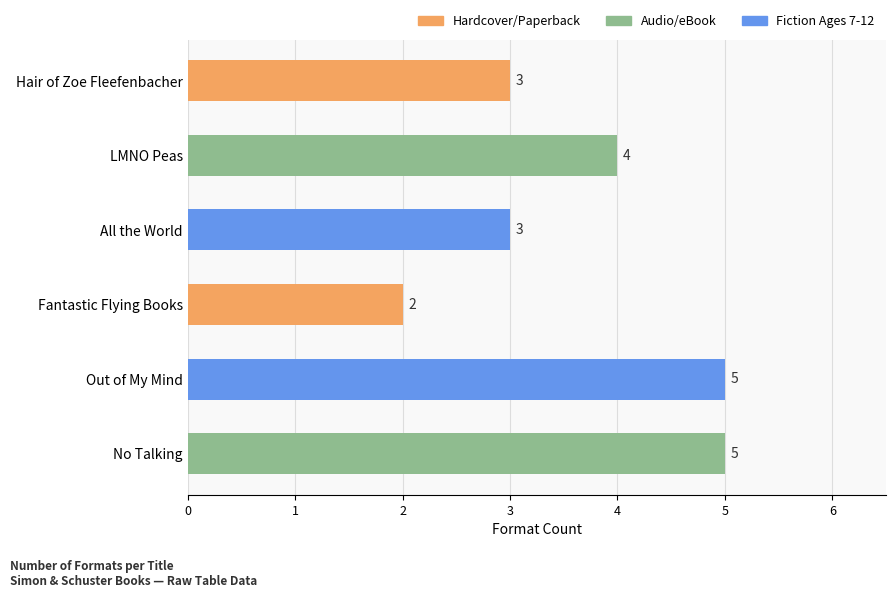

Reading top to bottom, transcribe all the data shown in this chart.

Hair of Zoe Fleefenbacher=3	LMNO Peas=4	All the World=3	Fantastic Flying Books=2	Out of My Mind=5	No Talking=5